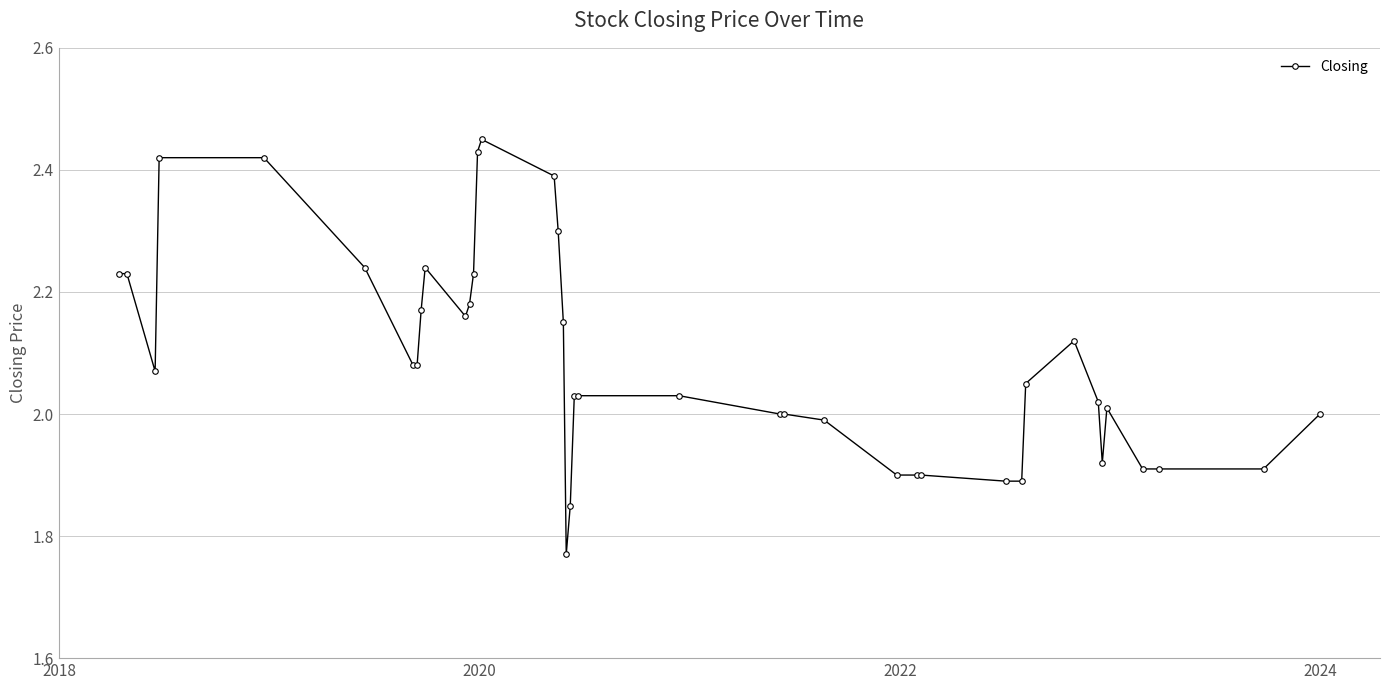

Does the chart have visible grid lines?

Yes